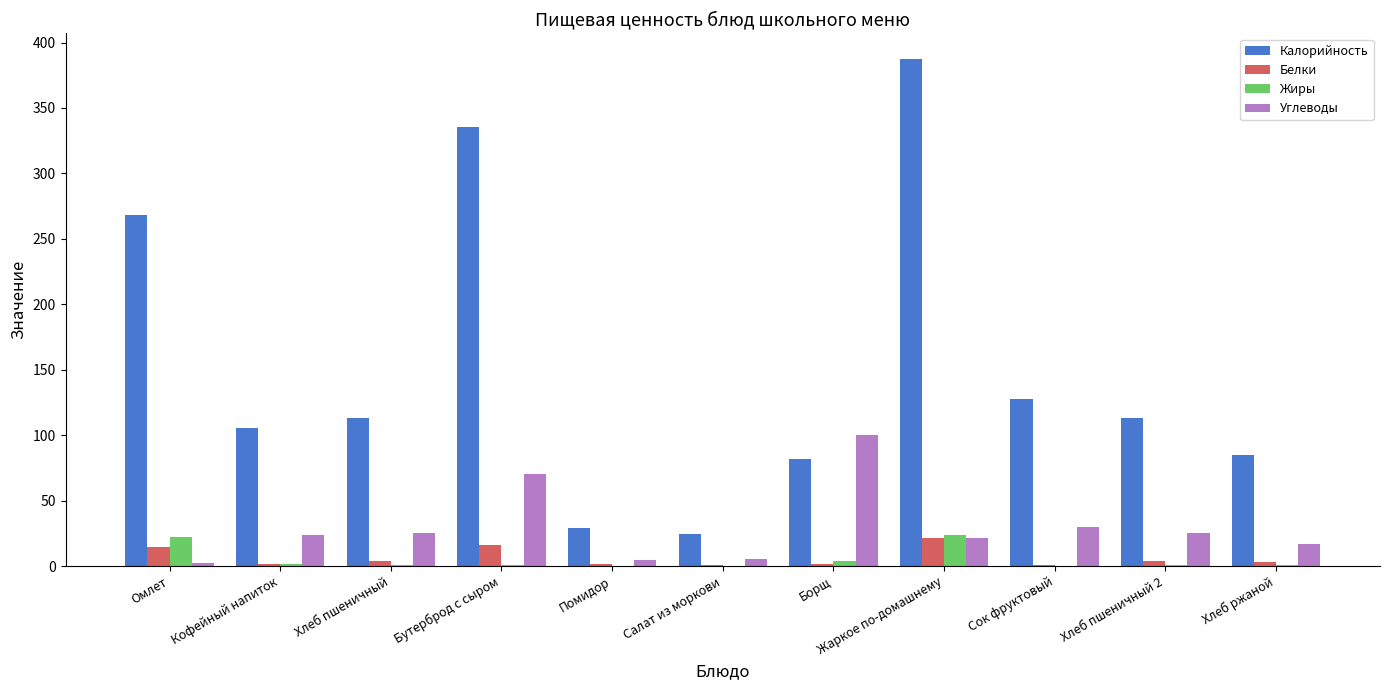

What is the maximum value for Белки?

21.3